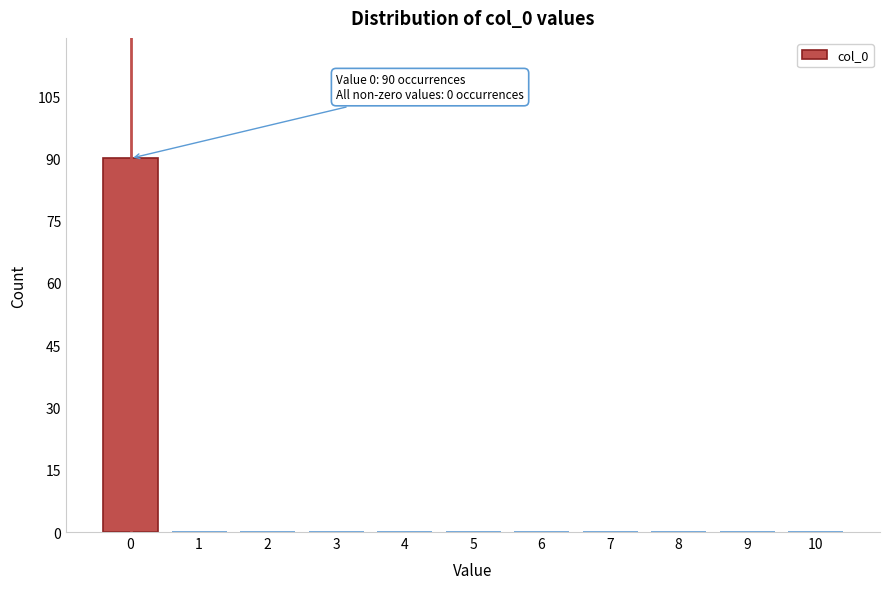

Reading left to right, list all the values displayed in this chart.

0=90	1=0	2=0	3=0	4=0	5=0	6=0	7=0	8=0	9=0	10=0